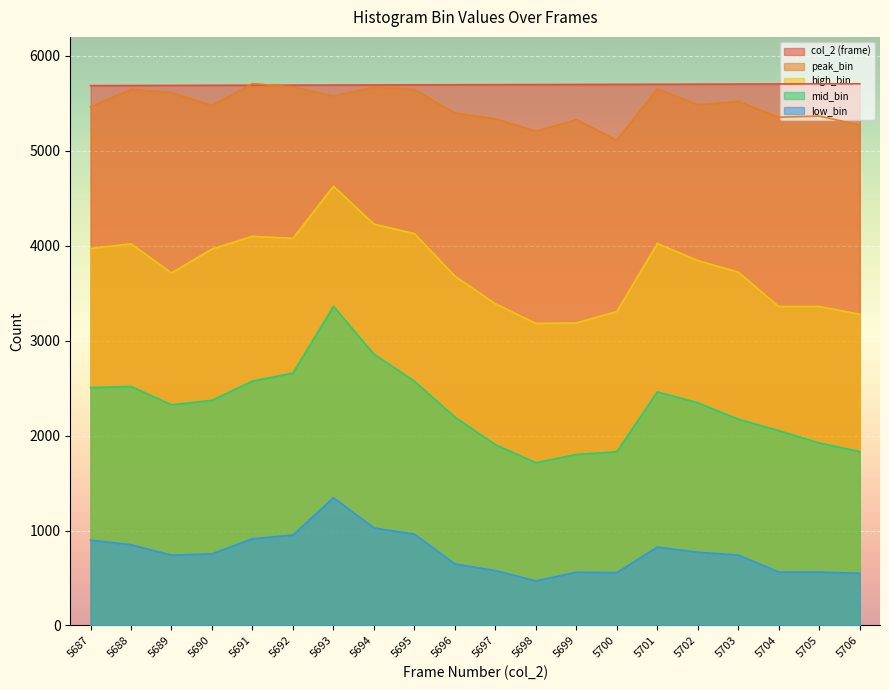

What is the difference between the maximum and minimum values in the high_bin series?

1446